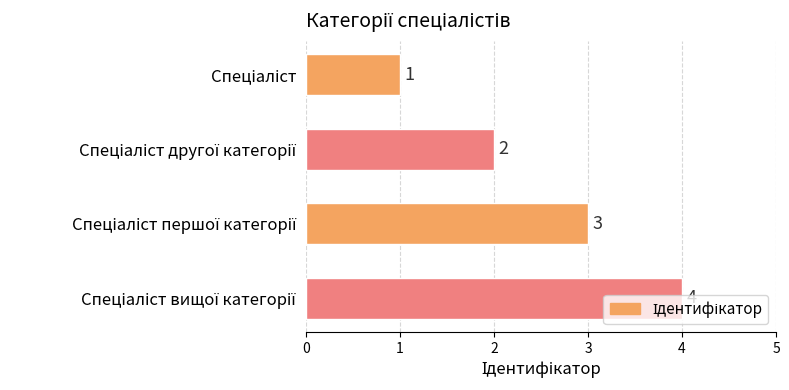

What is the greatest value displayed?

4